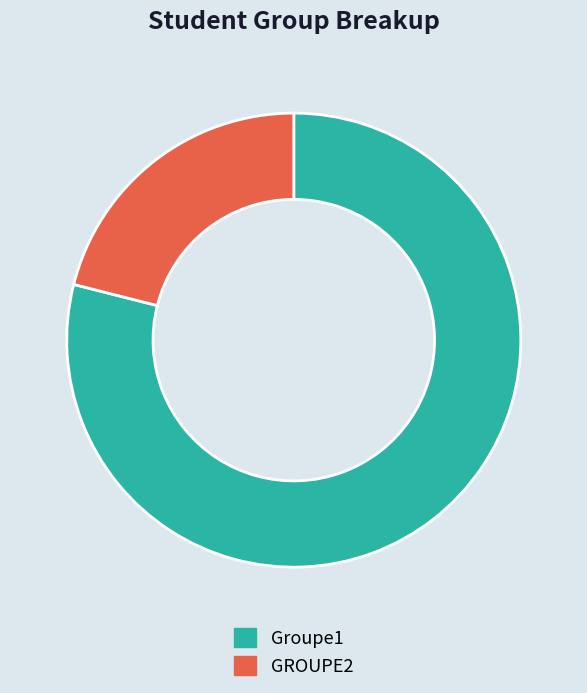

True or false: Groupe1 accounts for 79% of the total.

True